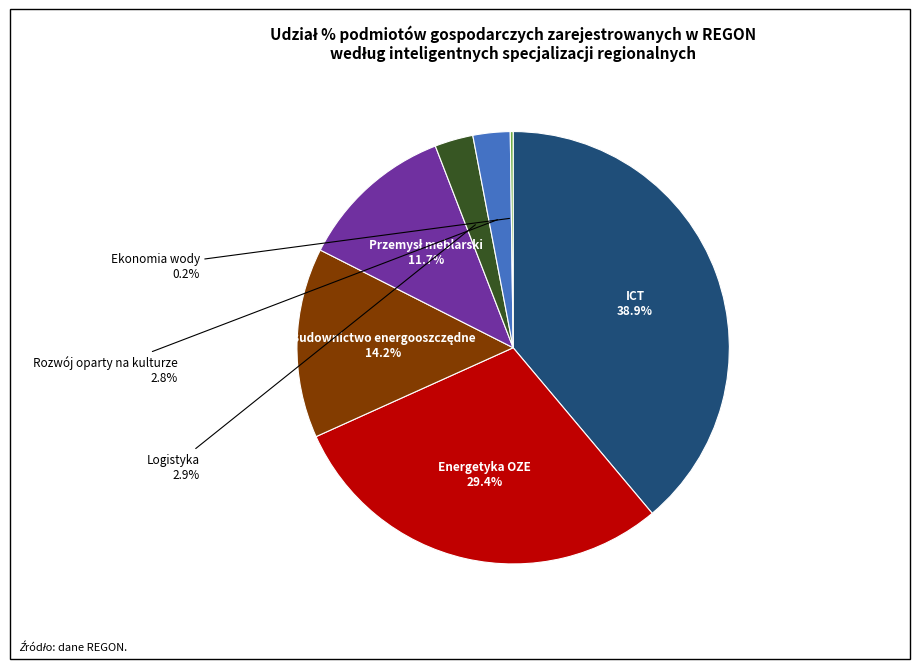

Is there any slice that represents more than half of the pie?

No